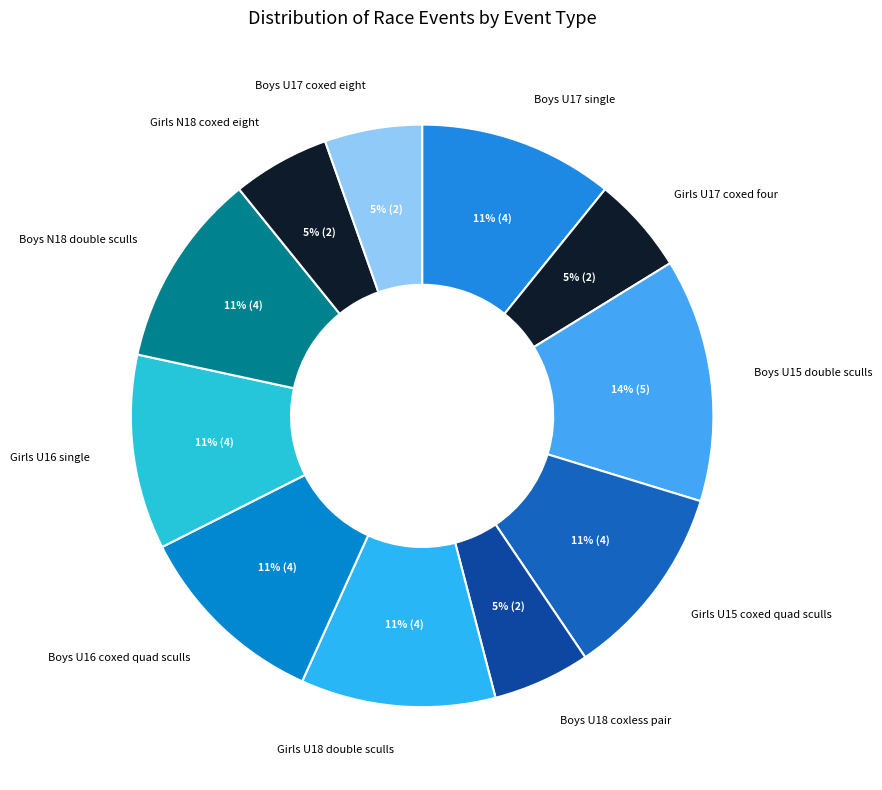

What is the ratio of the value at Boys U18 coxless pair to the value at Boys U17 coxed eight?

1.0